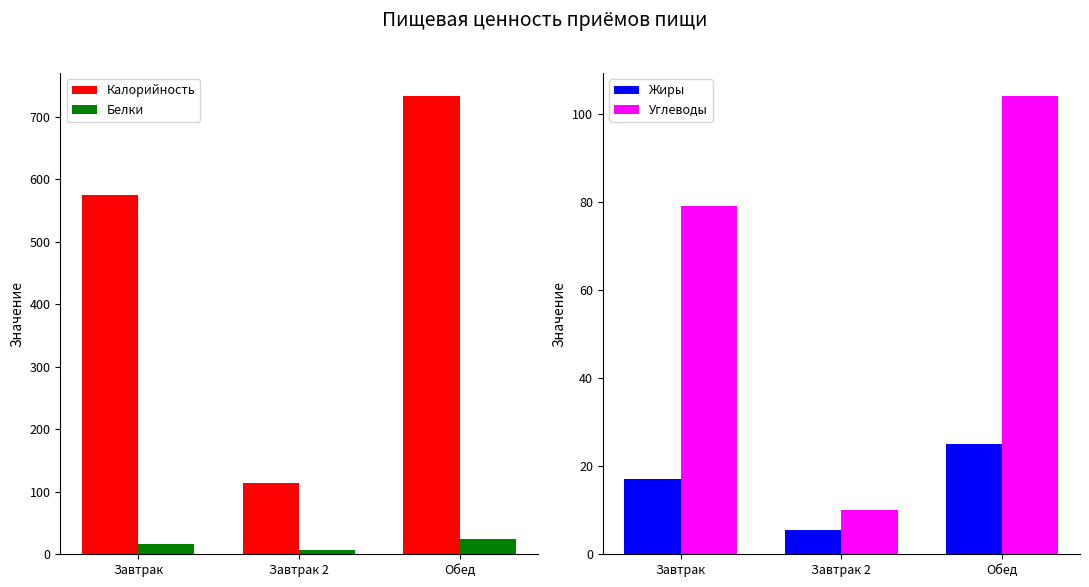

What is the highest value of the Белки series?

25.0